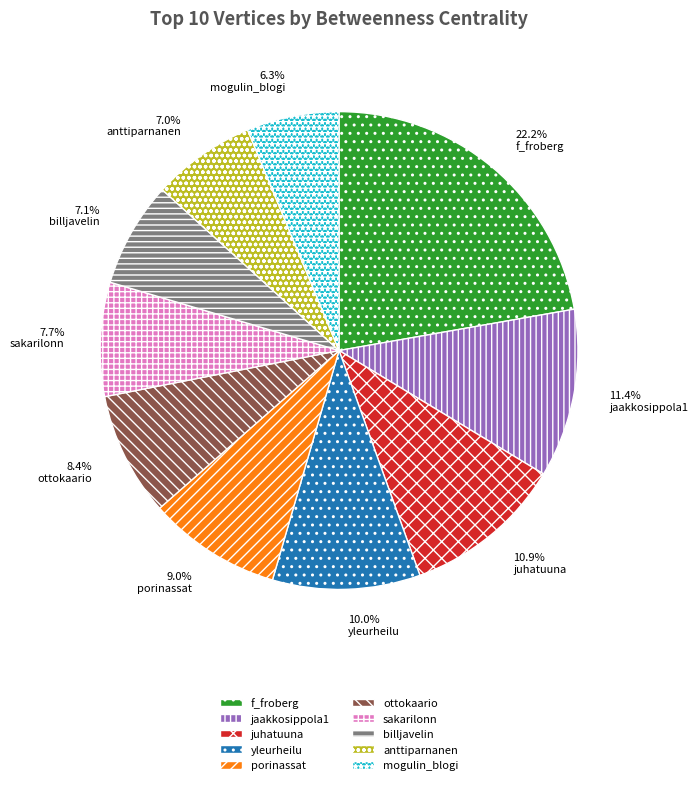

True or false: billjavelin accounts for 1% of the total.

False